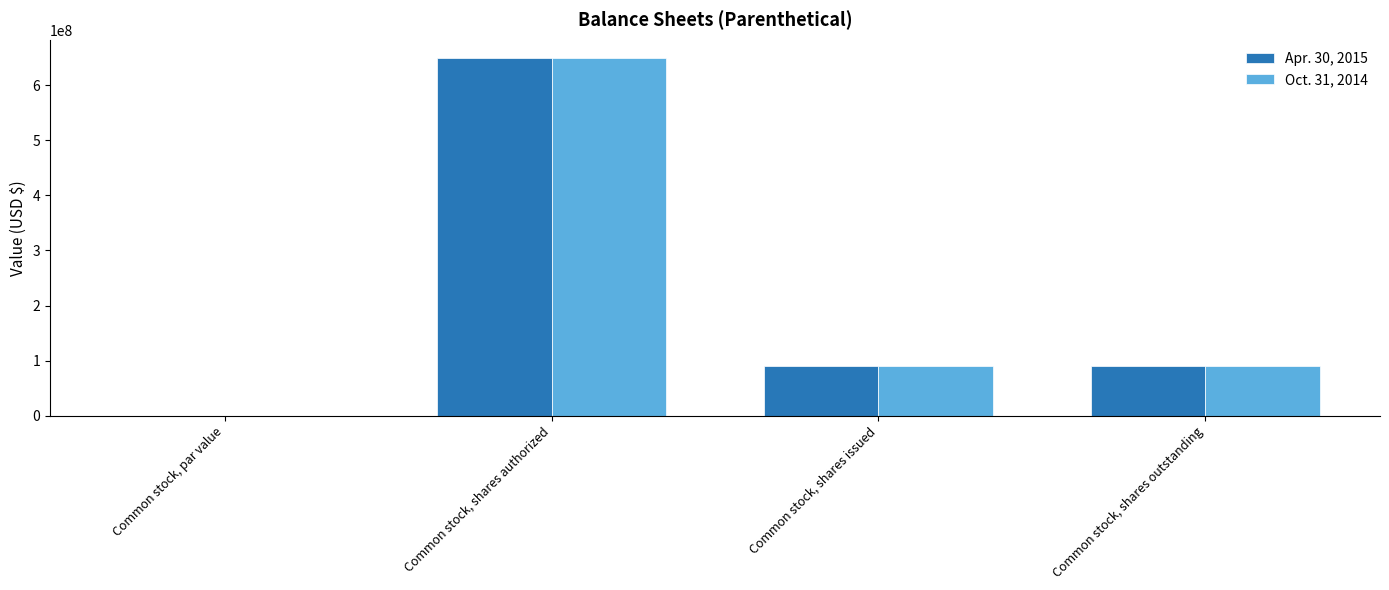

Is the value of Apr. 30, 2015 at Common stock, shares authorized greater than the value of Oct. 31, 2014 at Common stock, shares issued?

Yes